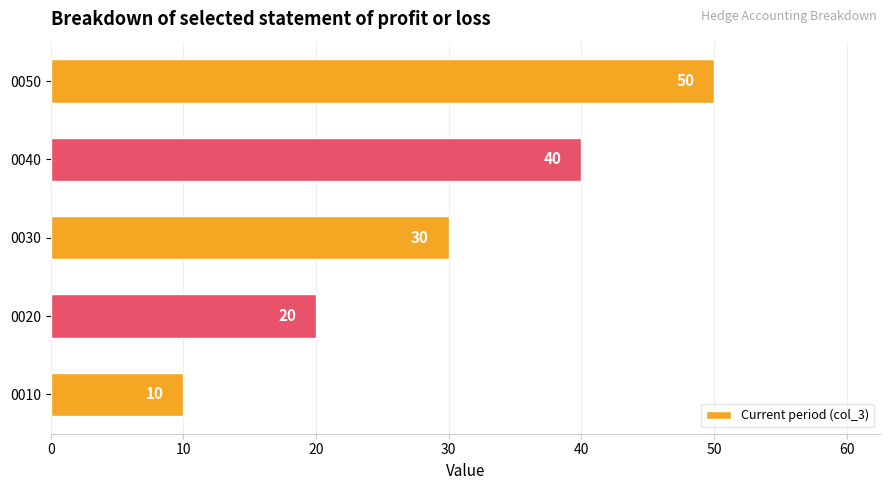

Which has a higher value, 0010 or 0050?

0050